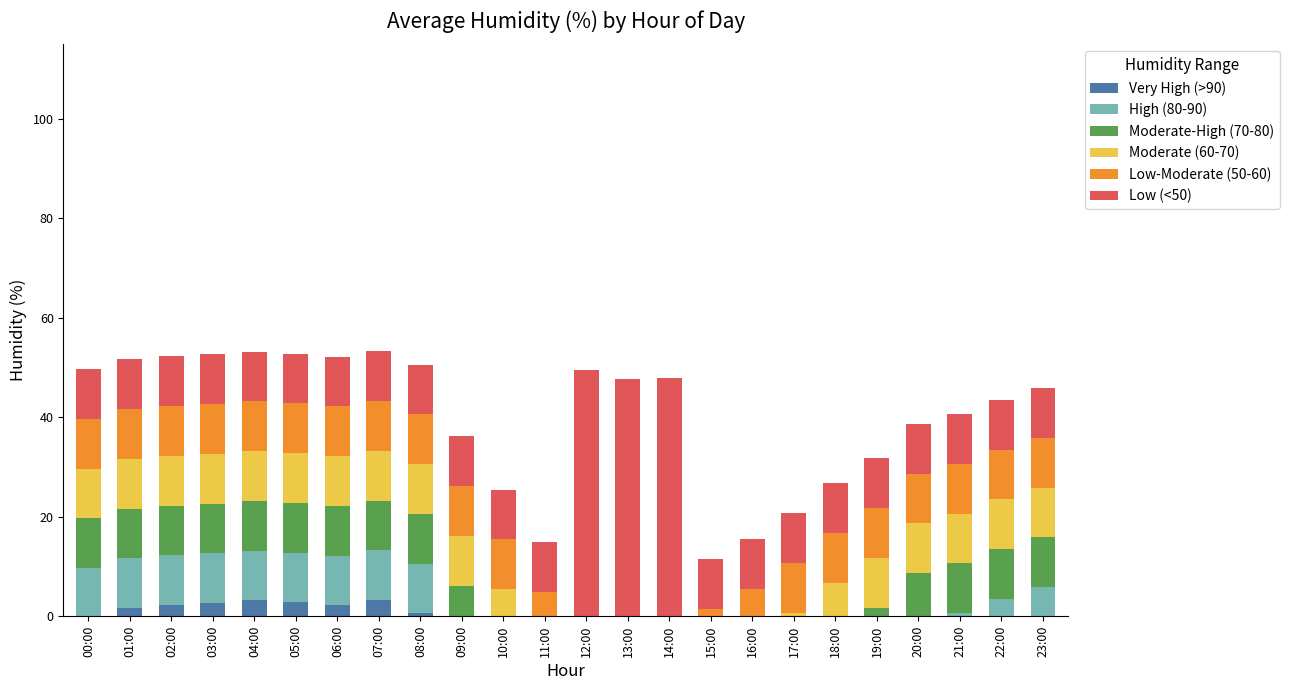

Are the bars grouped side by side (vs. stacked)?

No